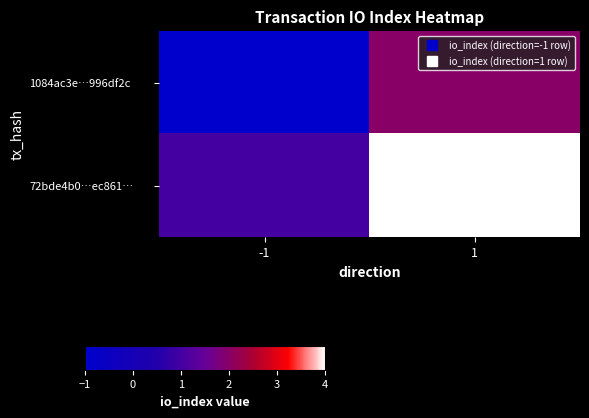

How many series are shown in this chart?

2